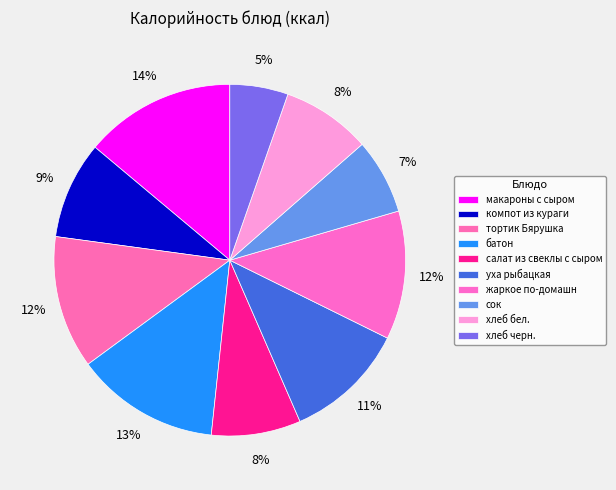

To the nearest percent, what is the combined percentage of жаркое по-домашн and макароны с сыром?

26%